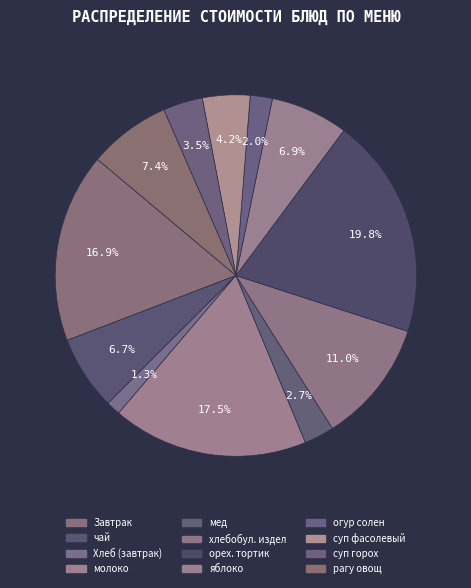

How many slices are in this pie chart?

12